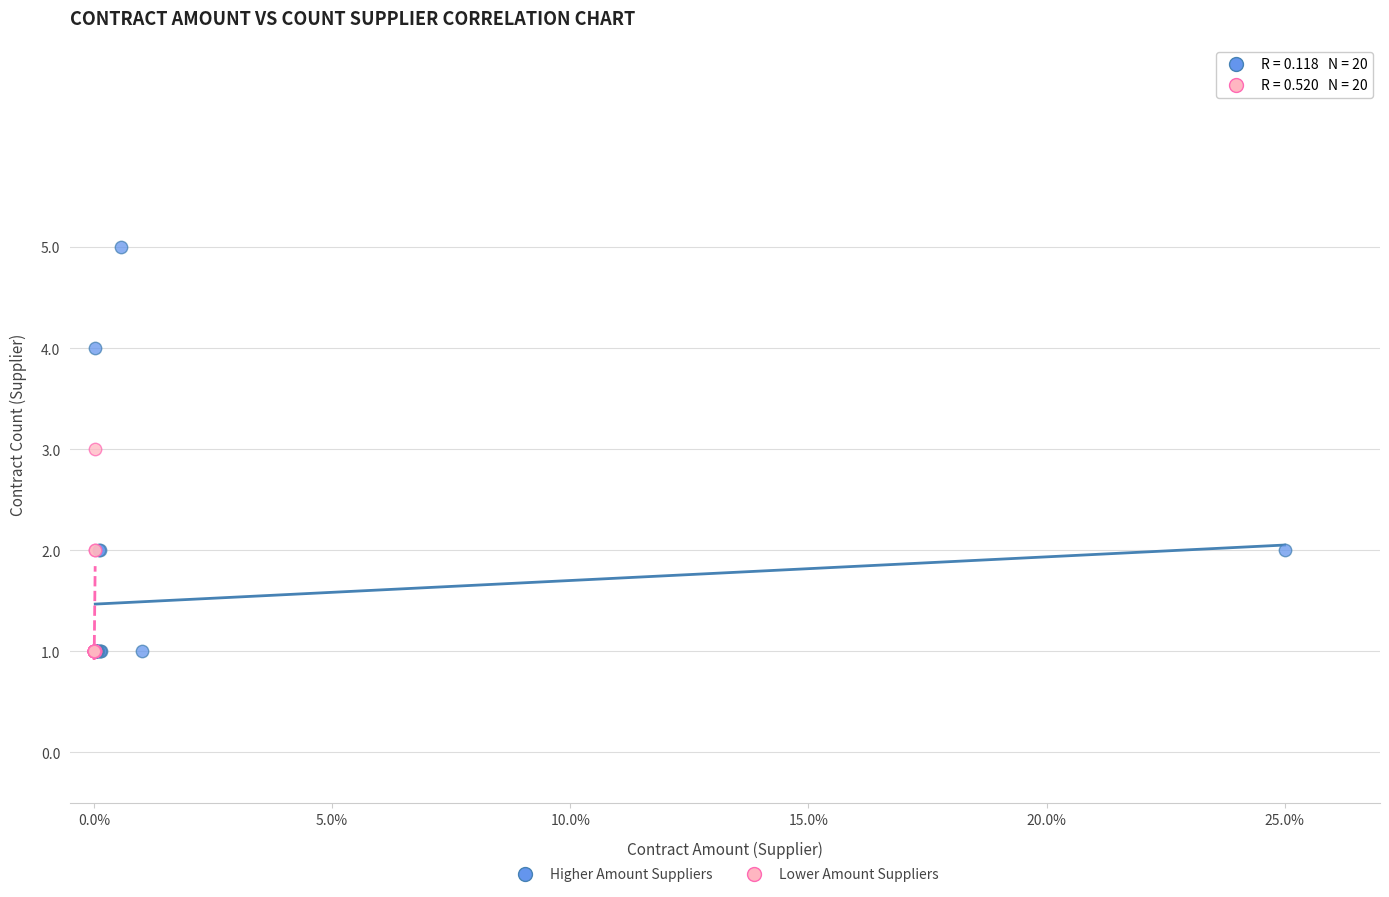

Which series has the widest spread of Y values?

Higher Amount Suppliers